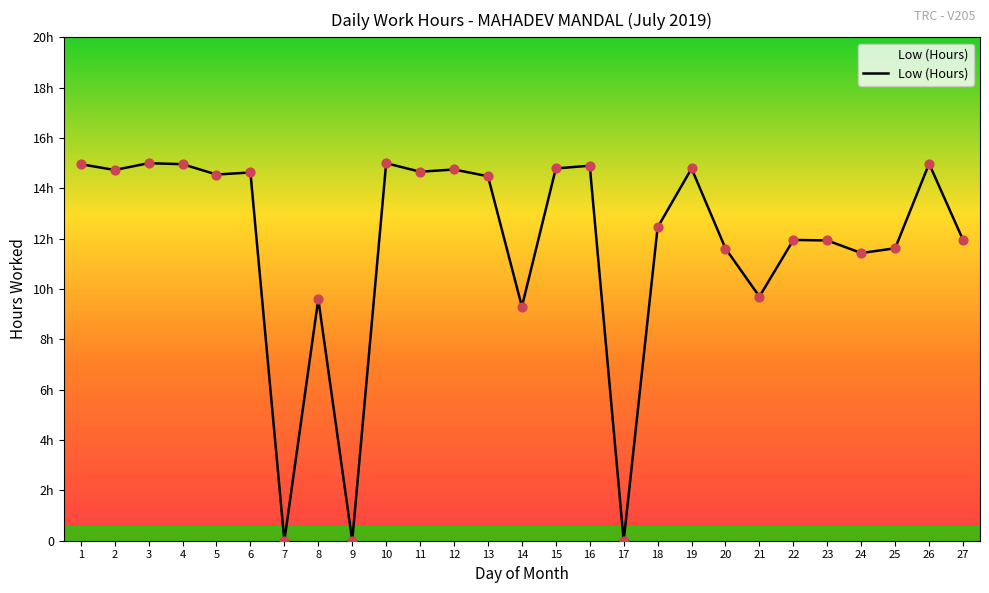

Which has a higher value, 12 or 4?

4